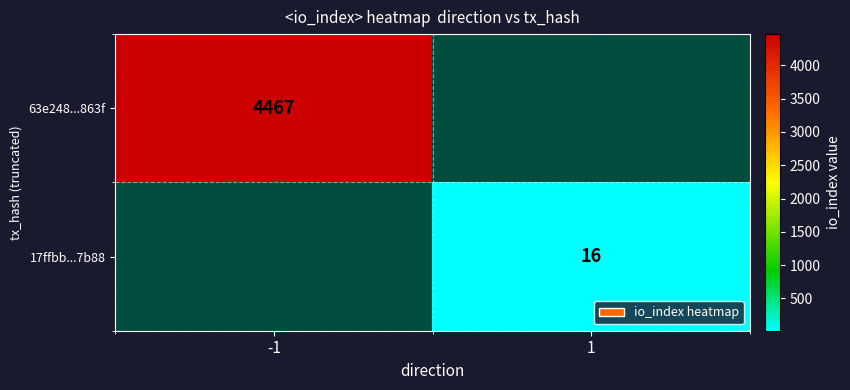

True or false: 63e248...863f has a value of 4467 at -1.

True